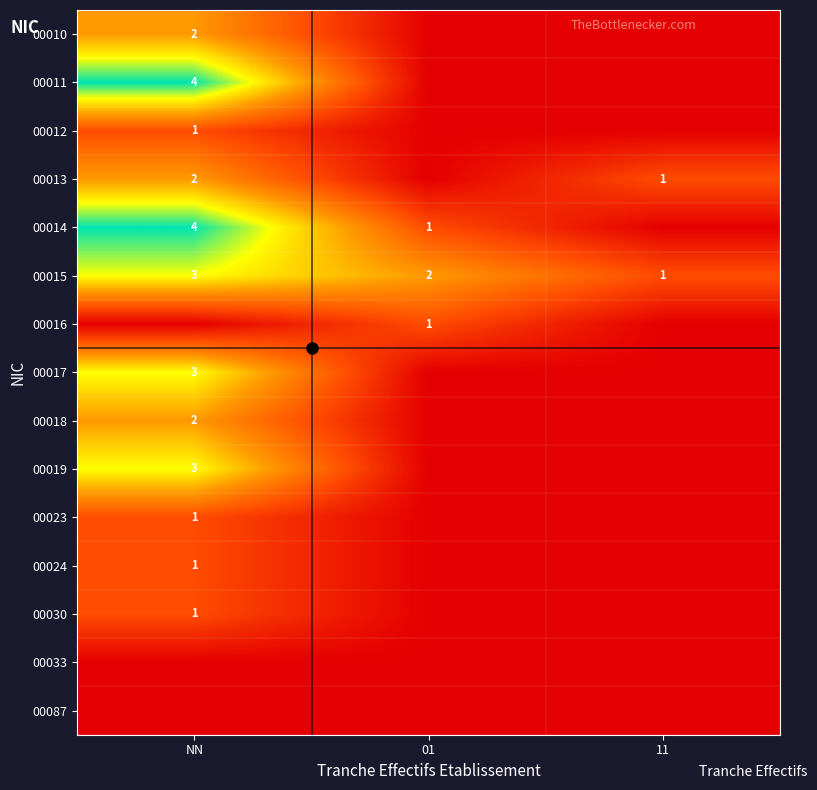

List the series in order of their peak value, highest first.

00011, 00014, 00015, 00017, 00019, 00010, 00013, 00018, 00012, 00016, 00023, 00024, 00030, 00033, 00087